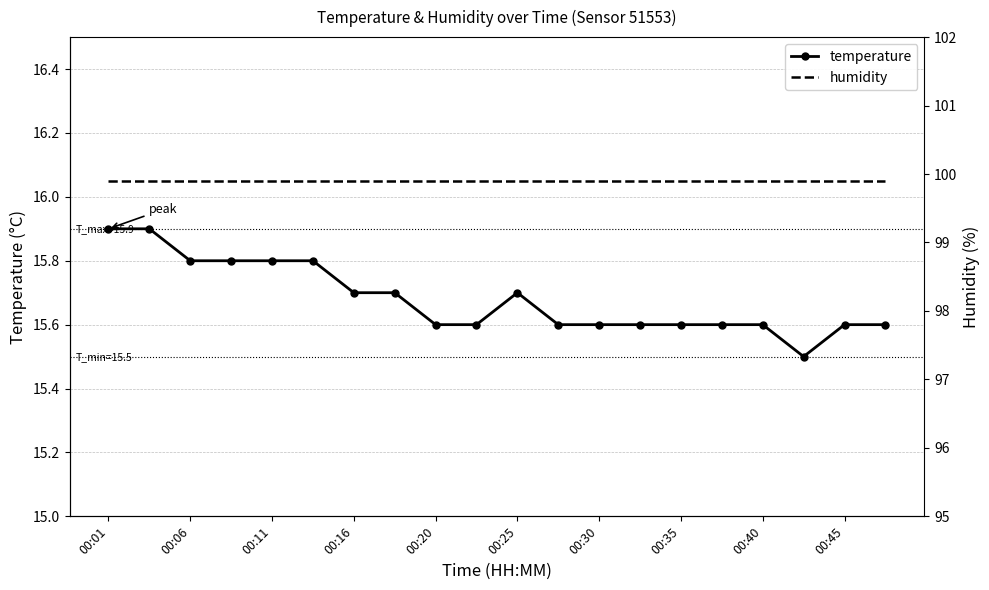

What is the smallest value displayed?

15.5